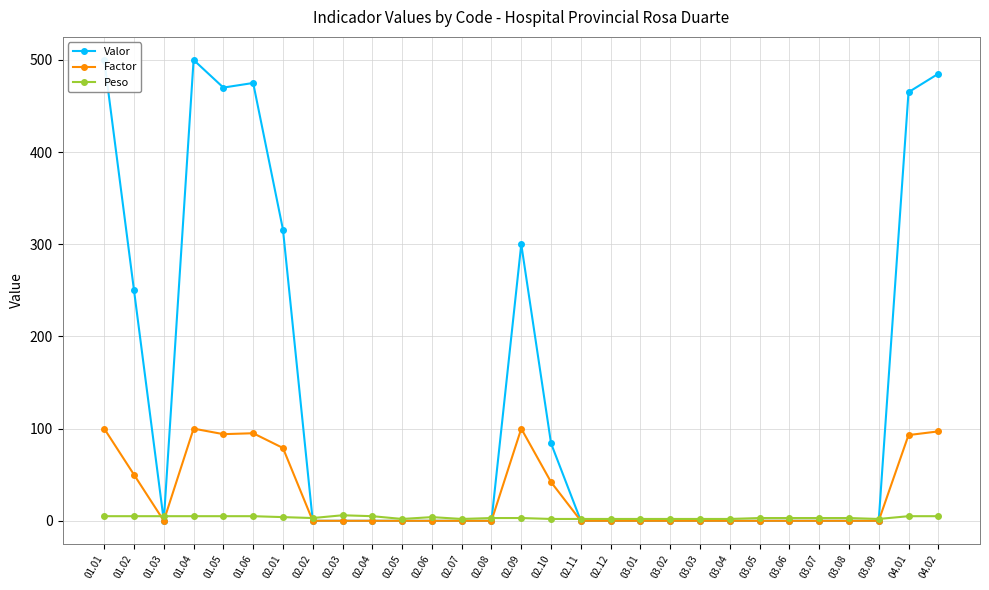

List the series in order of their overall mean, highest first.

Valor, Factor, Peso